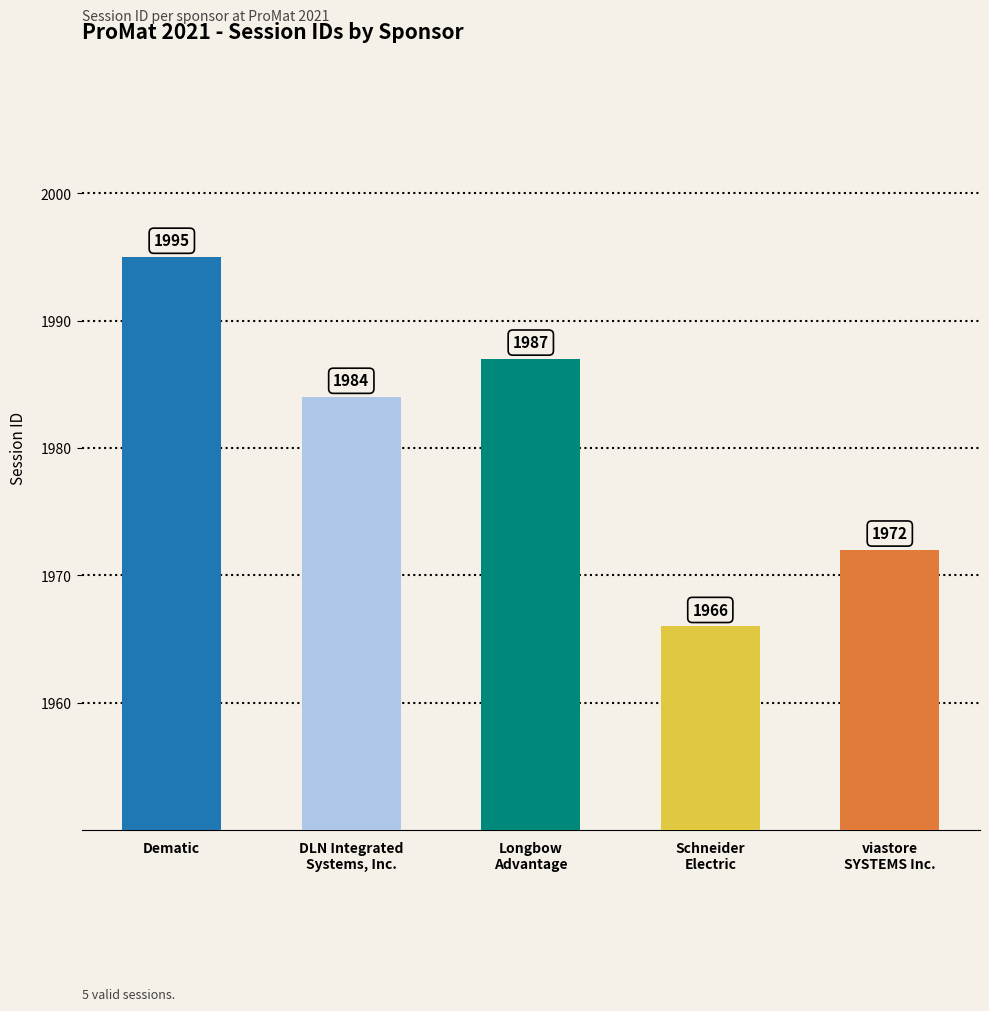

How many bars are there in total?

5